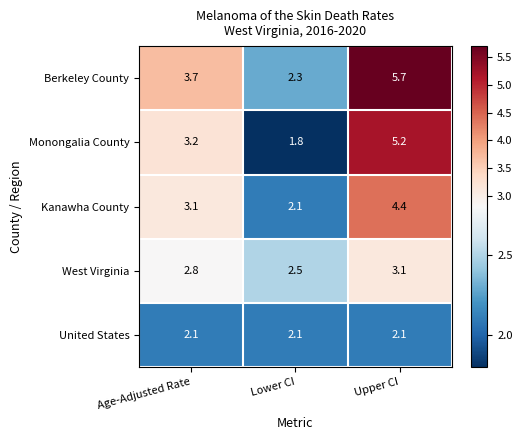

Is it true that Monongalia County equals 5.2 at Upper CI?

True